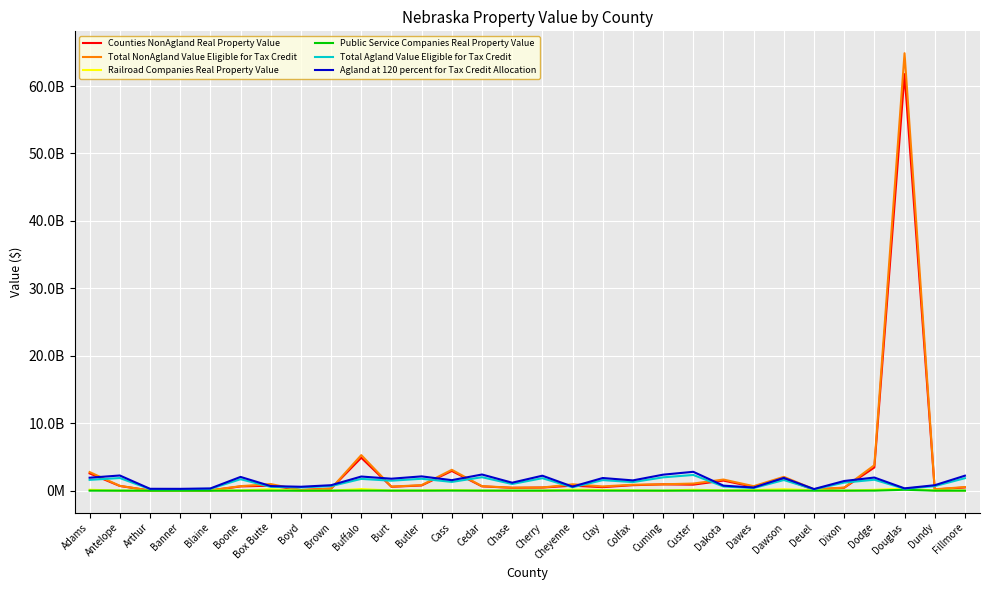

Reading left to right, list all the values displayed in this chart.

Counties NonAgland Real Property Value: Adams=2563042470	Antelope=700300215	Arthur=23176150	Banner=48119842	Blaine=31085526	Boone=633388279	Box Butte=743825365	Boyd=94739210	Brown=302539101	Buffalo=4887069891	Burt=578433929	Butler=775157075	Cass=2927723356	Cedar=641430765	Chase=424003713	Cherry=467035050	Cheyenne=736849996	Clay=523644765	Colfax=815978479	Cuming=938517205	Custer=893933910	Dakota=1498380944	Dawes=568566055	Dawson=1771438222	Deuel=134462795	Dixon=431679185	Dodge=3442839602	Douglas=61772848030	Dundy=174648860	Fillmore=481675415
Total NonAgland Value Eligible for Tax Credit: Adams=2760084235	Antelope=721011063	Arthur=23256717	Banner=48812043	Blaine=67262333	Boone=669054595	Box Butte=982862332	Boyd=94842364	Brown=303230001	Buffalo=5276369773	Burt=601844771	Butler=825716270	Cass=3095288727	Cedar=668657129	Chase=444103952	Cherry=472595625	Cheyenne=951123522	Clay=634840040	Colfax=882341603	Cuming=945429210	Custer=1059190125	Dakota=1653393324	Dawes=670372552	Dawson=2052577558	Deuel=215790979	Dixon=458315956	Dodge=3777111418	Douglas=64869586235	Dundy=210782867	Fillmore=538403315
Railroad Companies Real Property Value: Adams=137681869	Antelope=12546772	Arthur=0	Banner=0	Blaine=36025744	Boone=25829664	Box Butte=228180751	Boyd=0	Brown=0	Buffalo=246026436	Burt=16462947	Butler=34928332	Cass=87761502	Cedar=9826186	Chase=9409338	Cherry=0	Cheyenne=170402274	Clay=108872517	Colfax=57949829	Cuming=0	Custer=144271989	Dakota=26817515	Dawes=93859929	Dawson=215999185	Deuel=79692118	Dixon=9500426	Dodge=128306429	Douglas=323719955	Dundy=33298645	Fillmore=20217817
Public Service Companies Real Property Value: Adams=4812510	Antelope=1808561	Arthur=80567	Banner=692201	Blaine=151063	Boone=2265267	Box Butte=1881660	Boyd=103154	Brown=690900	Buffalo=9686554	Burt=3379511	Butler=3738163	Cass=10534135	Cedar=4788838	Chase=2249552	Cherry=3099895	Cheyenne=6836851	Clay=2322758	Colfax=2873575	Cuming=2373745	Custer=4037185	Dakota=10231258	Dawes=2934483	Dawson=5378805	Deuel=1636066	Dixon=1602415	Dodge=7930732	Douglas=136790405	Dundy=2554991	Fillmore=4034043
Total Agland Value Eligible for Tax Credit: Adams=1604613402	Antelope=1878399105	Arthur=234287778	Banner=228500710	Blaine=276581475	Boone=1701009980	Box Butte=568853300	Boyd=485742130	Brown=677671175	Buffalo=1749674123	Burt=1481028138	Butler=1769053660	Cass=1302097960	Cedar=1998925820	Chase=989275545	Cherry=1851768482	Cheyenne=503077883	Clay=1566199610	Colfax=1271972545	Cuming=1979199320	Custer=2333091156	Dakota=622411810	Dawes=390727655	Dawson=1581617826	Deuel=202560425	Dixon=1197911265	Dodge=1625474627	Douglas=287873975	Dundy=676103052	Fillmore=1852320090
Agland at 120 percent for Tax Credit Allocation: Adams=1925536082	Antelope=2254078926	Arthur=281145334	Banner=274200852	Blaine=331897770	Boone=2041211976	Box Butte=682623960	Boyd=582890556	Brown=813205410	Buffalo=2099608948	Burt=1777233766	Butler=2122864392	Cass=1562517552	Cedar=2398710984	Chase=1187130654	Cherry=2222122178	Cheyenne=603693460	Clay=1879439532	Colfax=1526367054	Cuming=2375039184	Custer=2799709387	Dakota=746894172	Dawes=468873186	Dawson=1897941391	Deuel=243072510	Dixon=1437493518	Dodge=1950569552	Douglas=345448770	Dundy=811323662	Fillmore=2222784108